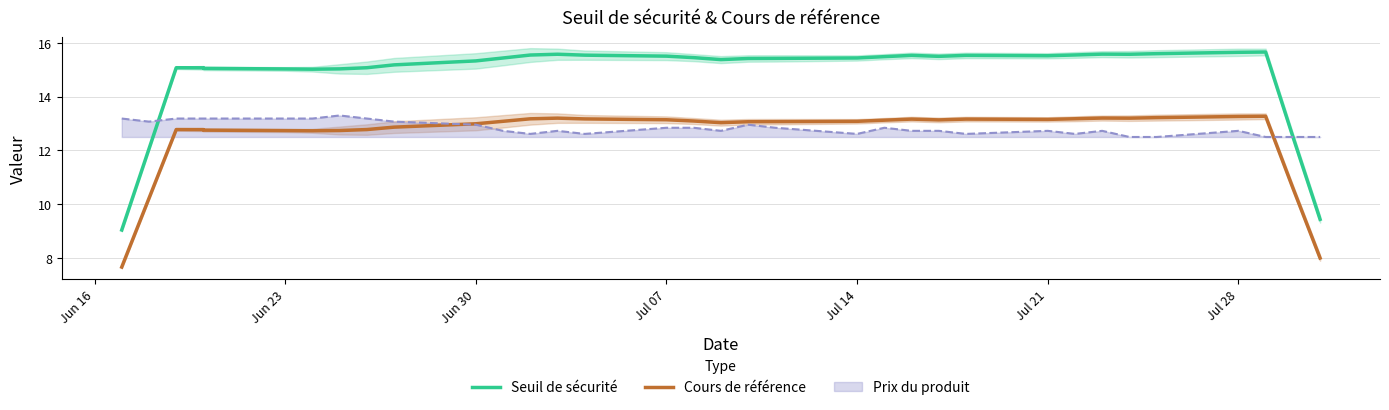

Reading left to right, what are all the values shown in this chart?

Seuil de sécurité: 9.0	12.1	15.1	15.1	15.1	15.0	15.0	15.0	15.1	15.2	15.3	15.4	15.5	15.6	15.5	15.5	15.5	15.4	15.4	15.4	15.4	15.5	15.5	15.5	15.5	15.5	15.6	15.6	15.6	15.6	15.6	15.7	12.5	9.4
Cours de référence: 7.7	10.2	12.8	12.8	12.8	12.7	12.7	12.7	12.8	12.9	13.0	13.1	13.2	13.2	13.2	13.1	13.1	13.0	13.1	13.1	13.1	13.1	13.2	13.1	13.2	13.2	13.2	13.2	13.2	13.2	13.3	13.3	10.6	8.0